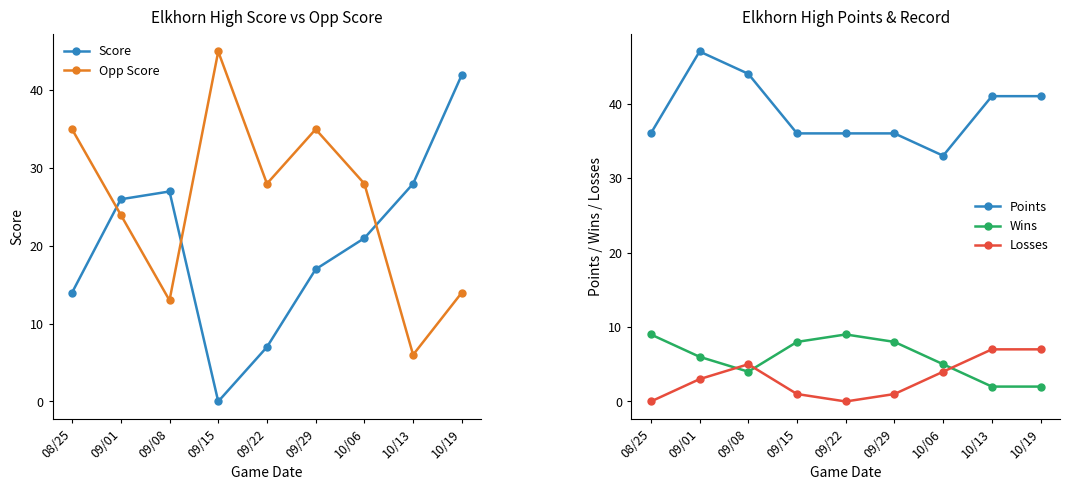

At which label does Opp Score first exceed 28?

08/25